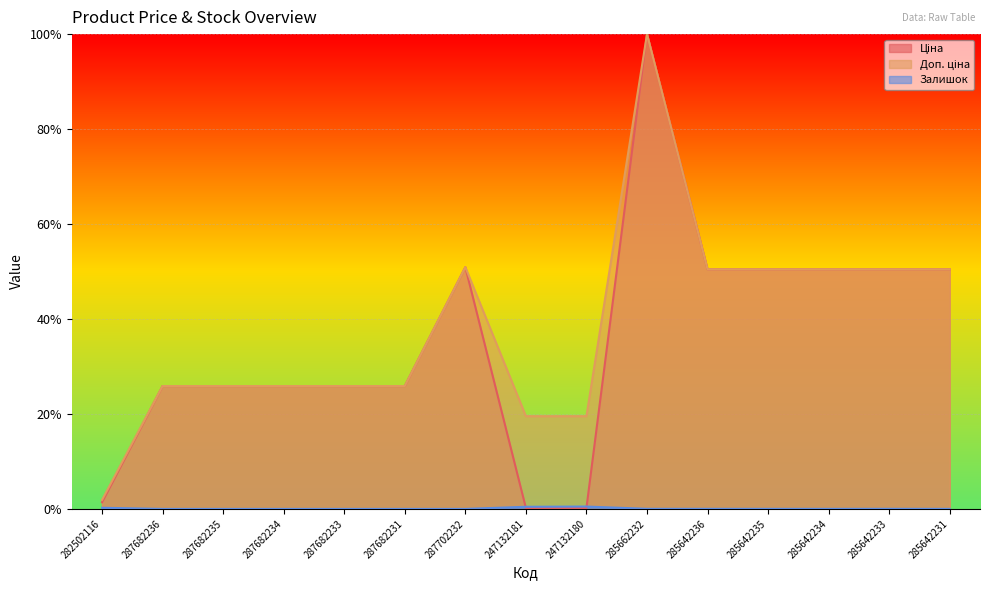

At which category is the sum across all series the highest?

285662232